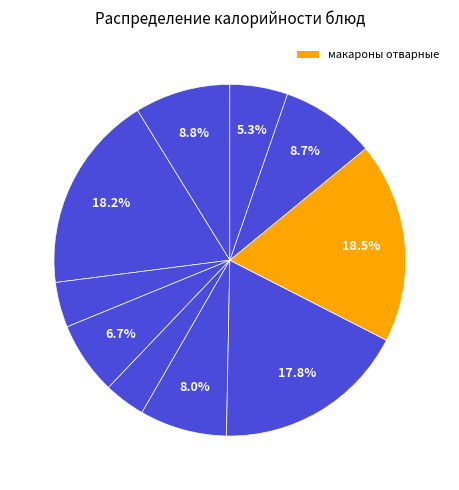

Rank the categories by value from lowest to highest.

салат из свеклы, чай с лимоном, хлеб ржаной, хлеб пшеничный, щи из свежей капусты, компот из кураги, бутерброд с сыром, биточки особые с соусом, каша из риса и пшена с маслом, макароны отварные